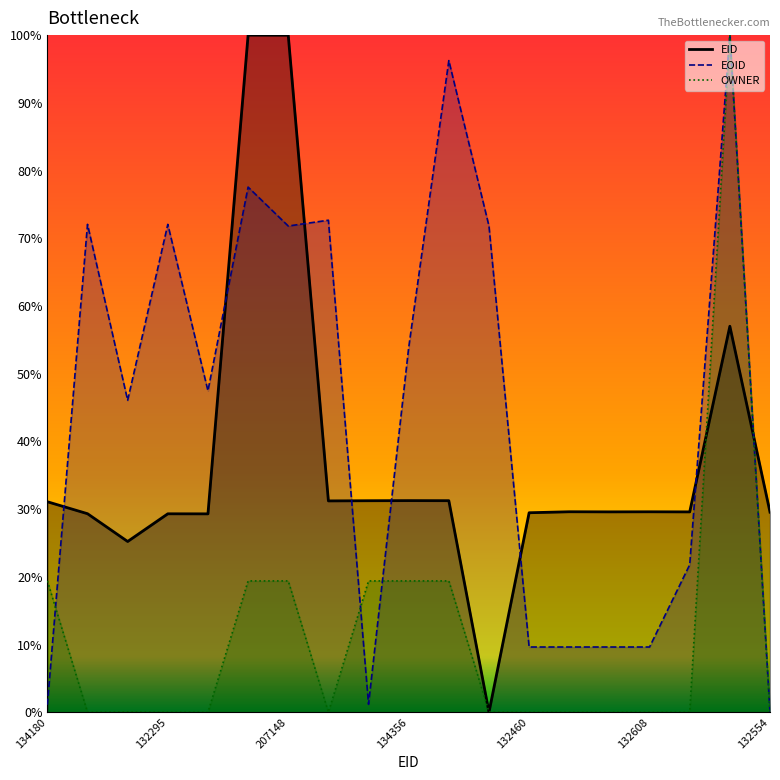

At how many categories does at least one series exceed 0?

19